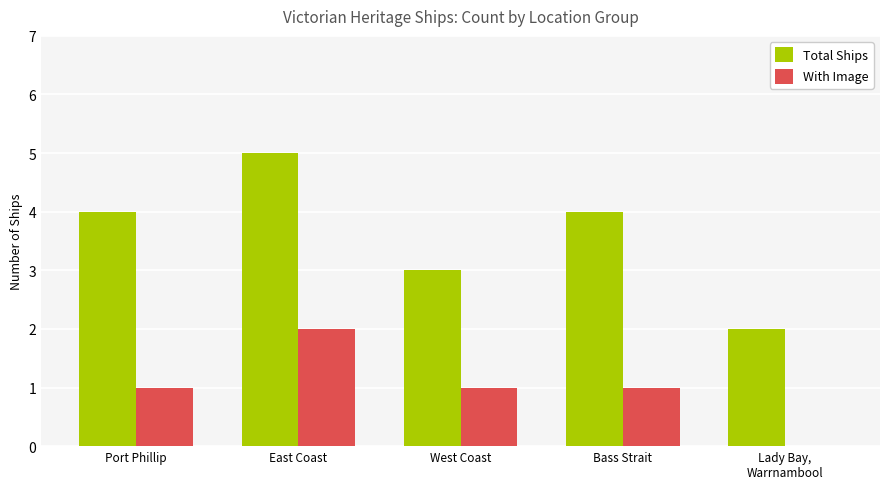

How many categories are shown in the chart?

5